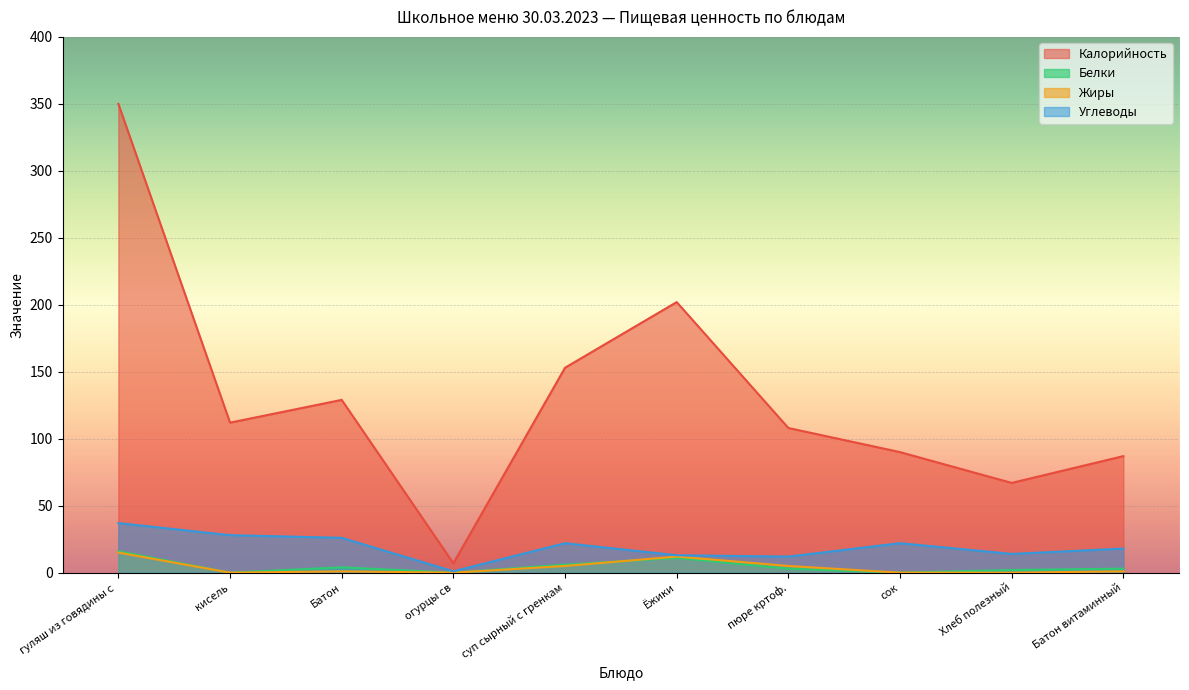

True or false: Углеводы has a value of 13 at Ёжики.

True